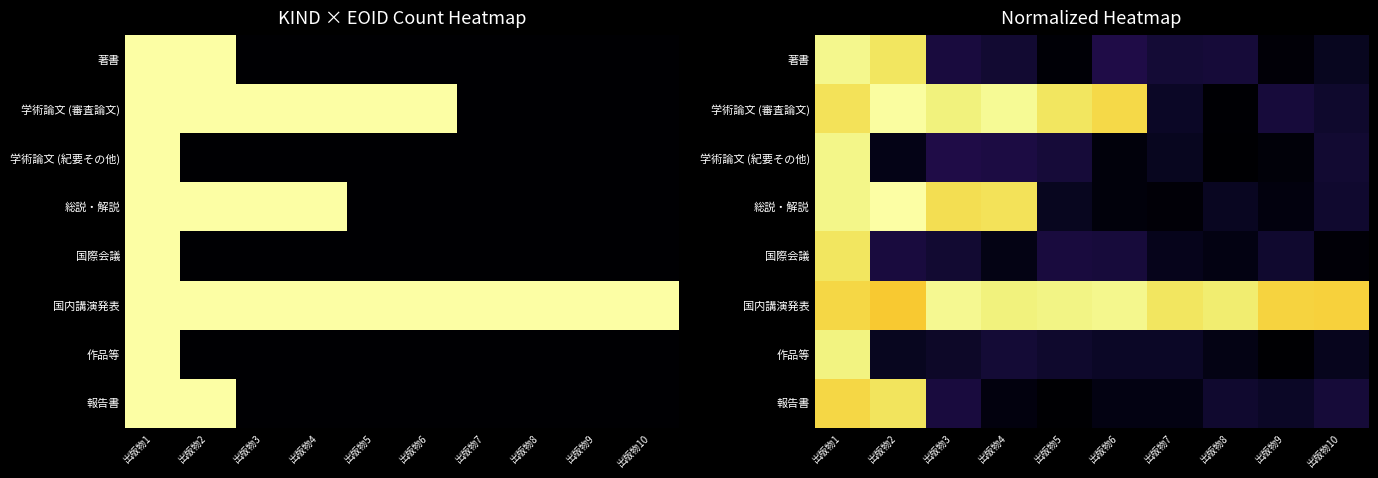

What is the spread (max minus min) of values at 出版物7?

14.6